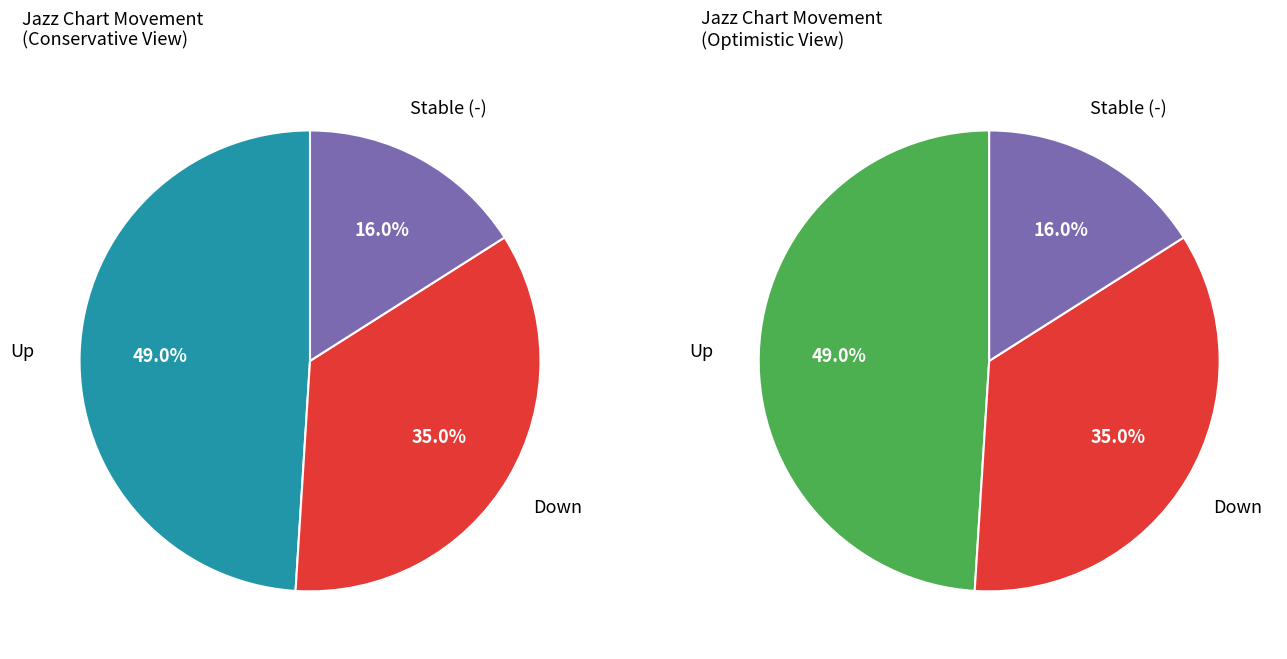

What is the largest slice in the pie chart?

up